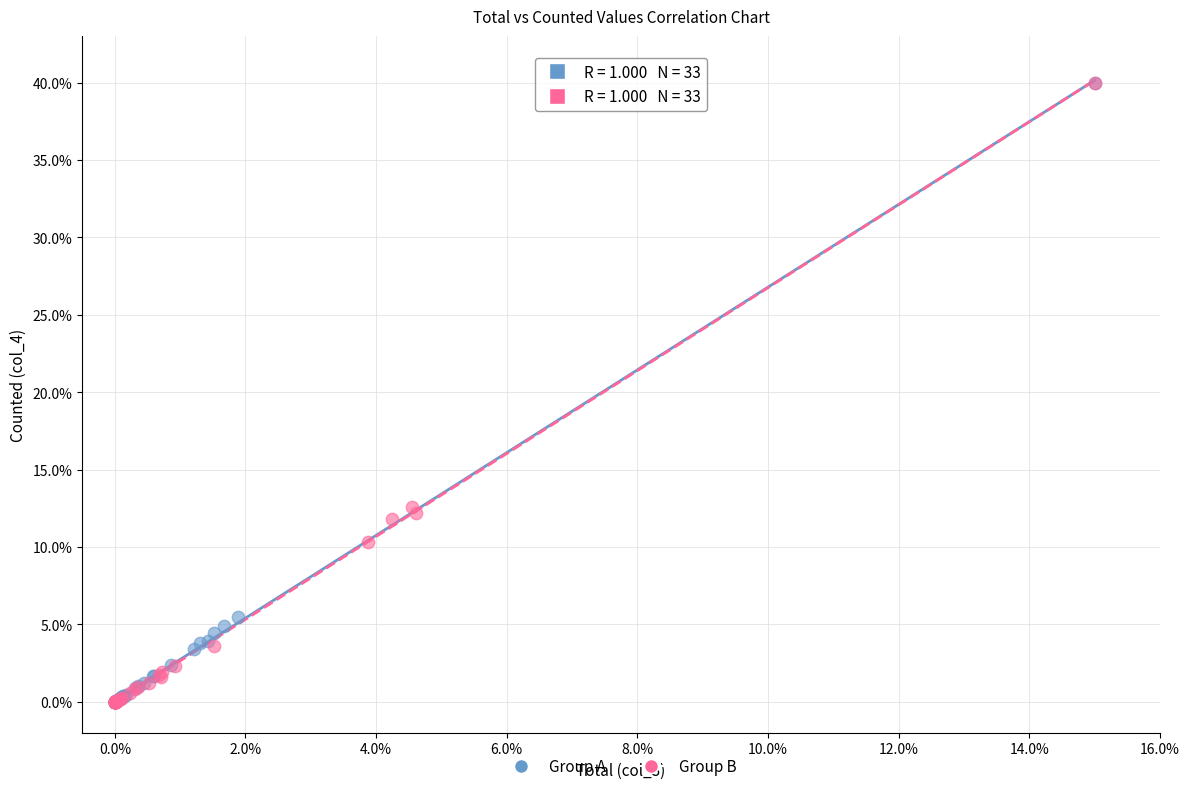

What are all the series names shown in the legend?

Group A, Group B